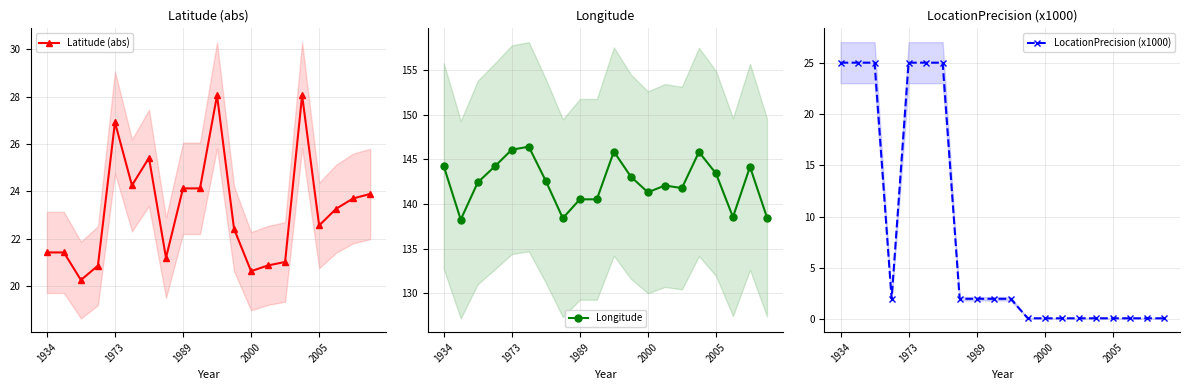

Which series has the largest total across all categories?

Longitude